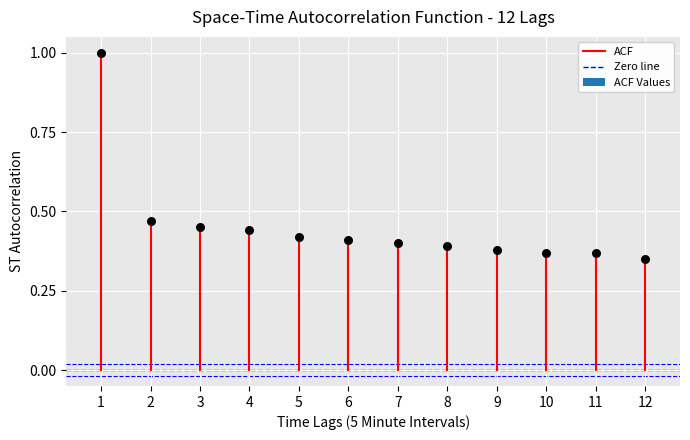

What is the average X value?

6.5